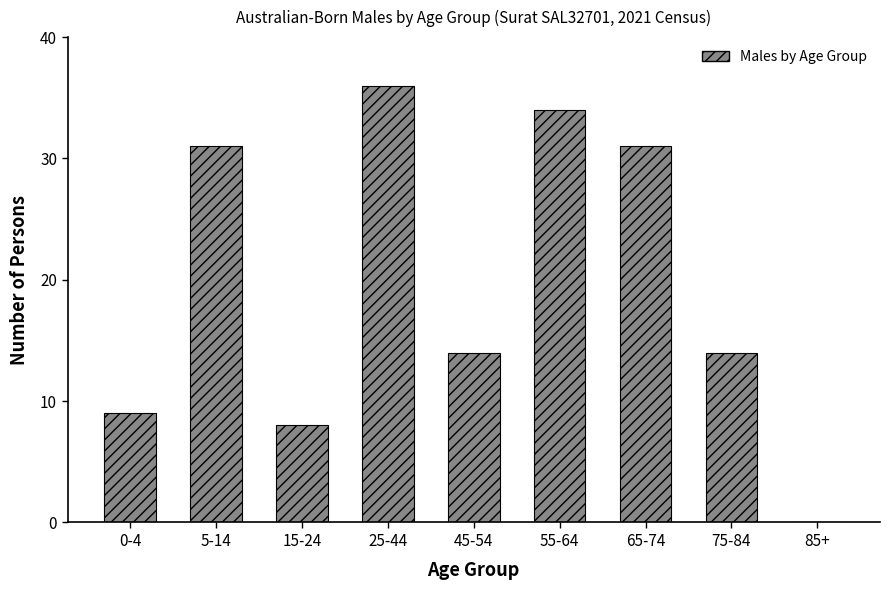

Reading left to right, transcribe all the data shown in this chart.

0-4=9	5-14=31	15-24=8	25-44=36	45-54=14	55-64=34	65-74=31	75-84=14	85+=0